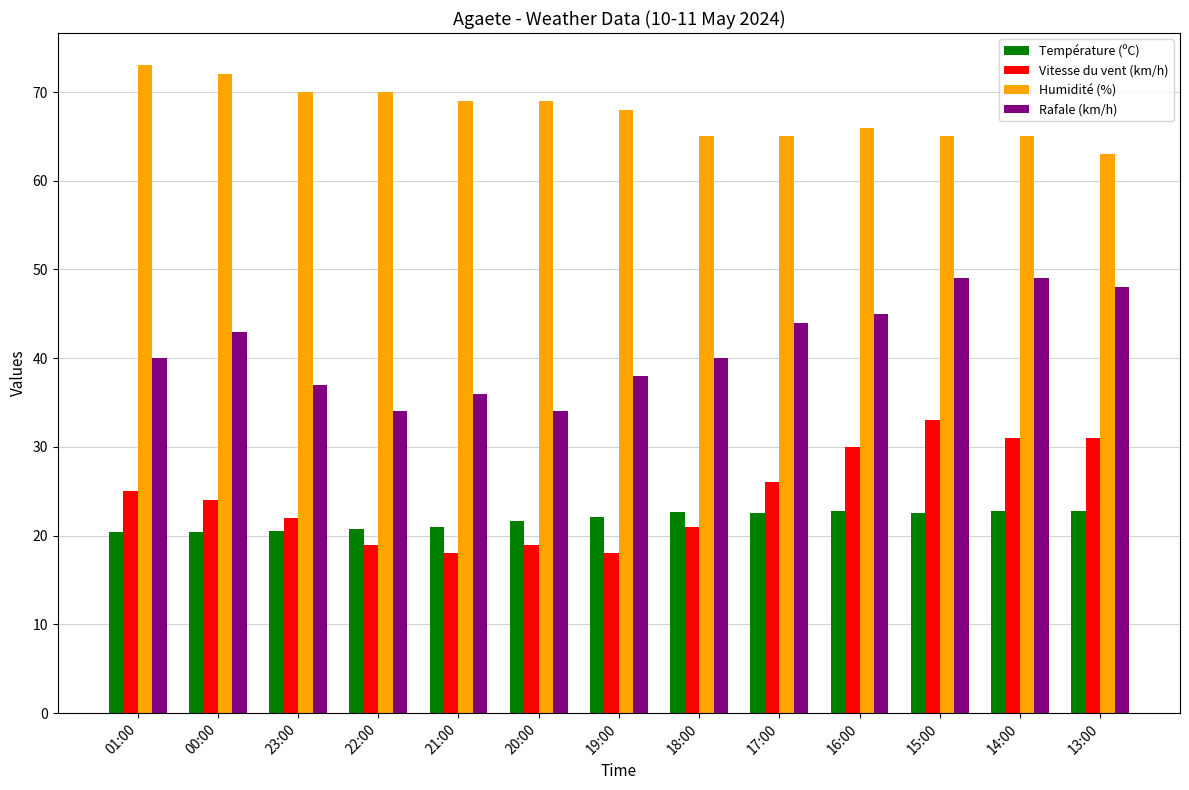

What is the total value across all series at 23:00?

149.5